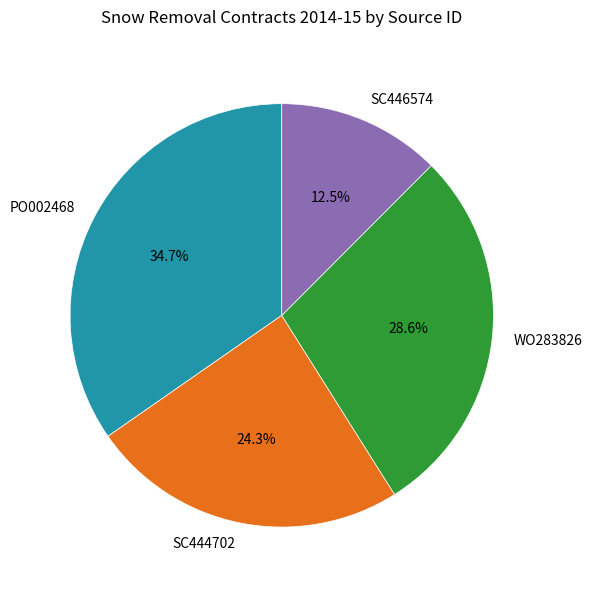

Does any single category account for the majority?

No